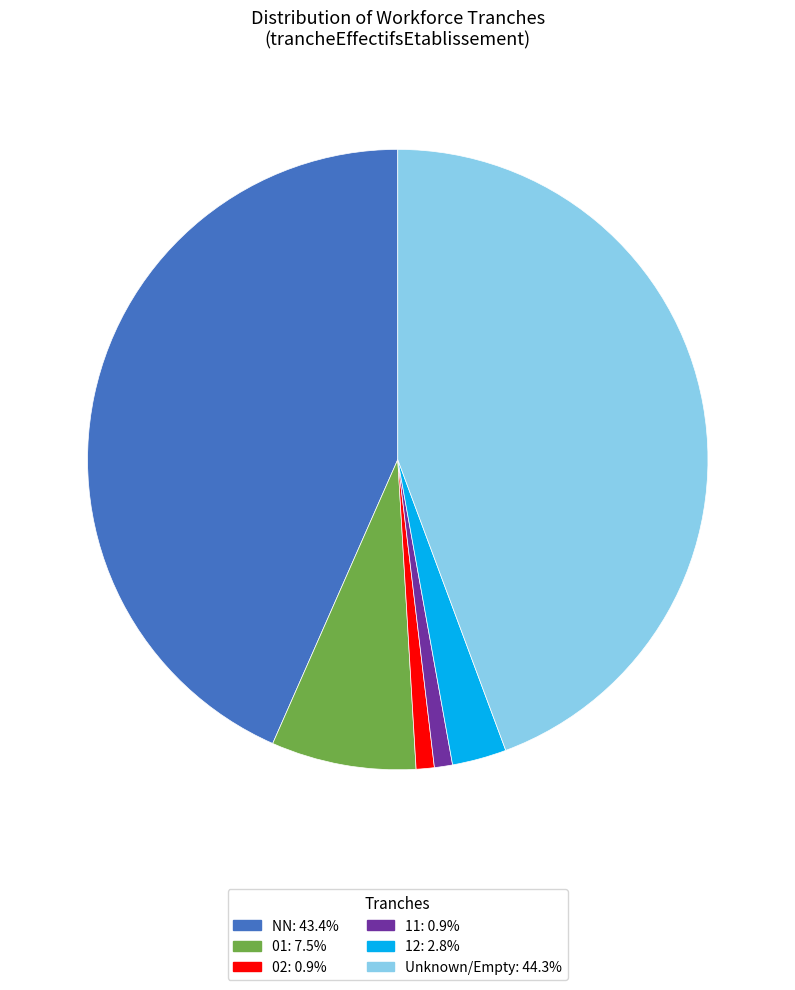

Is there a majority slice in this chart?

No